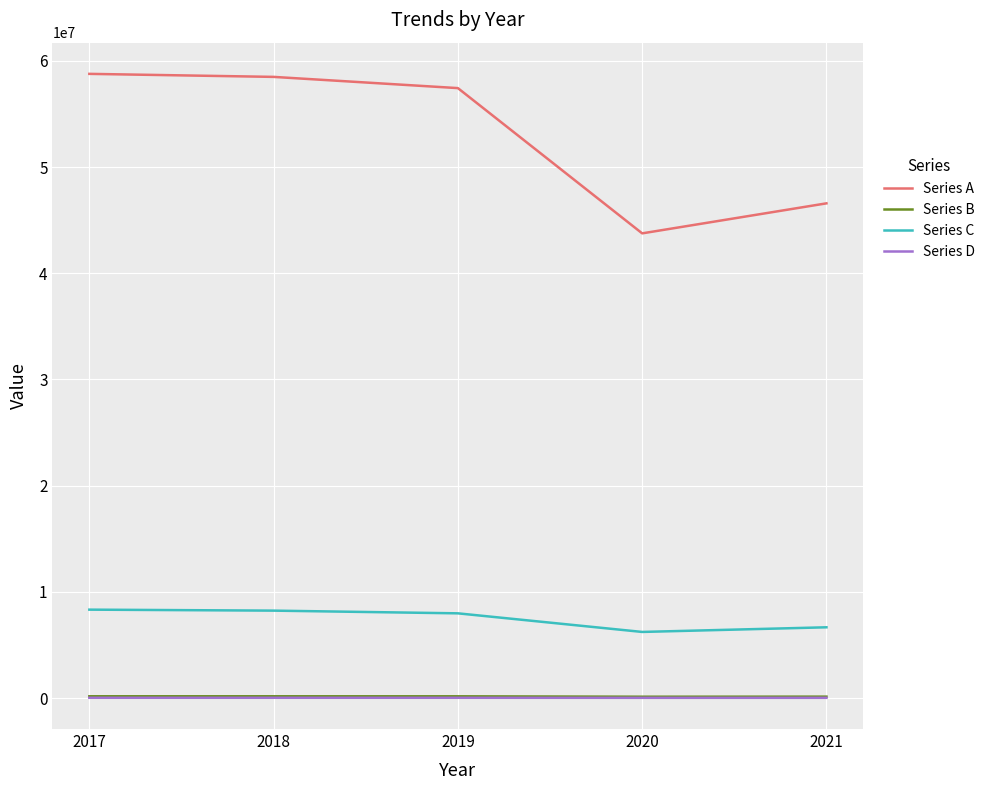

How many interior local valleys does the Series A series have?

1